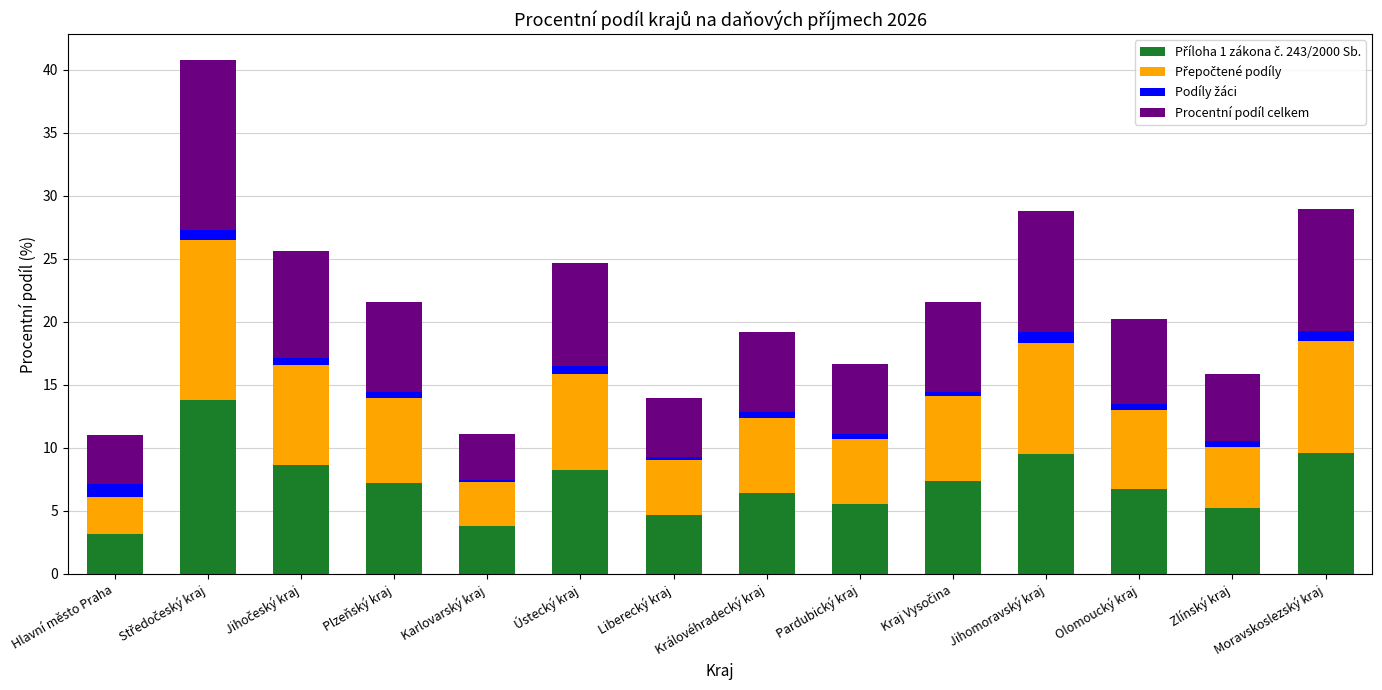

Rank the series at Moravskoslezský kraj from lowest to highest value.

Podíly žáci, Přepočtené podíly, Příloha 1 zákona č. 243/2000 Sb., Procentní podíl celkem